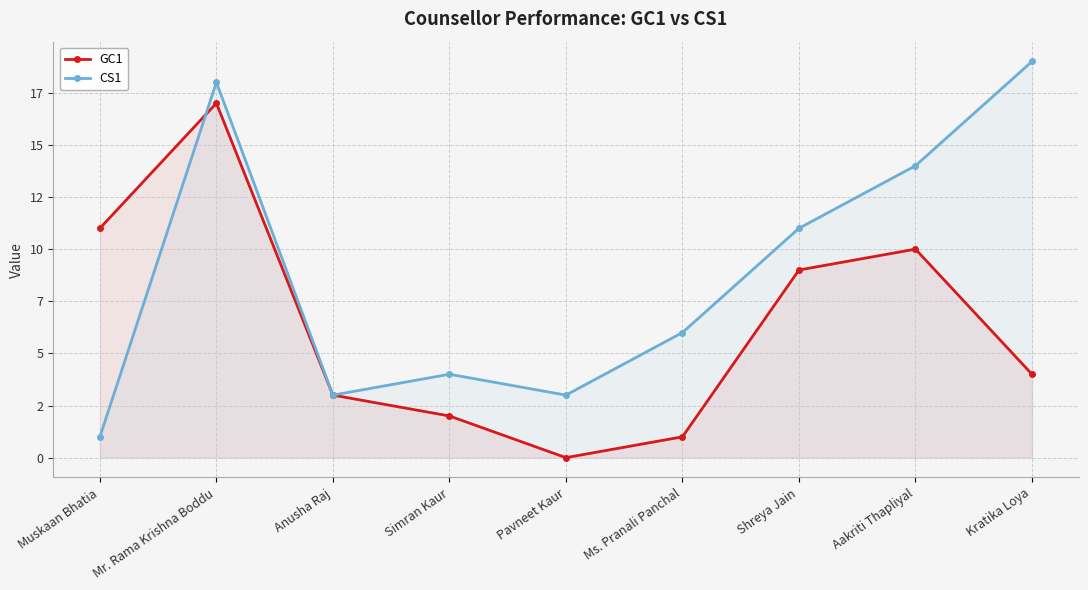

What is the difference between the maximum and minimum values in the GC1 series?

17